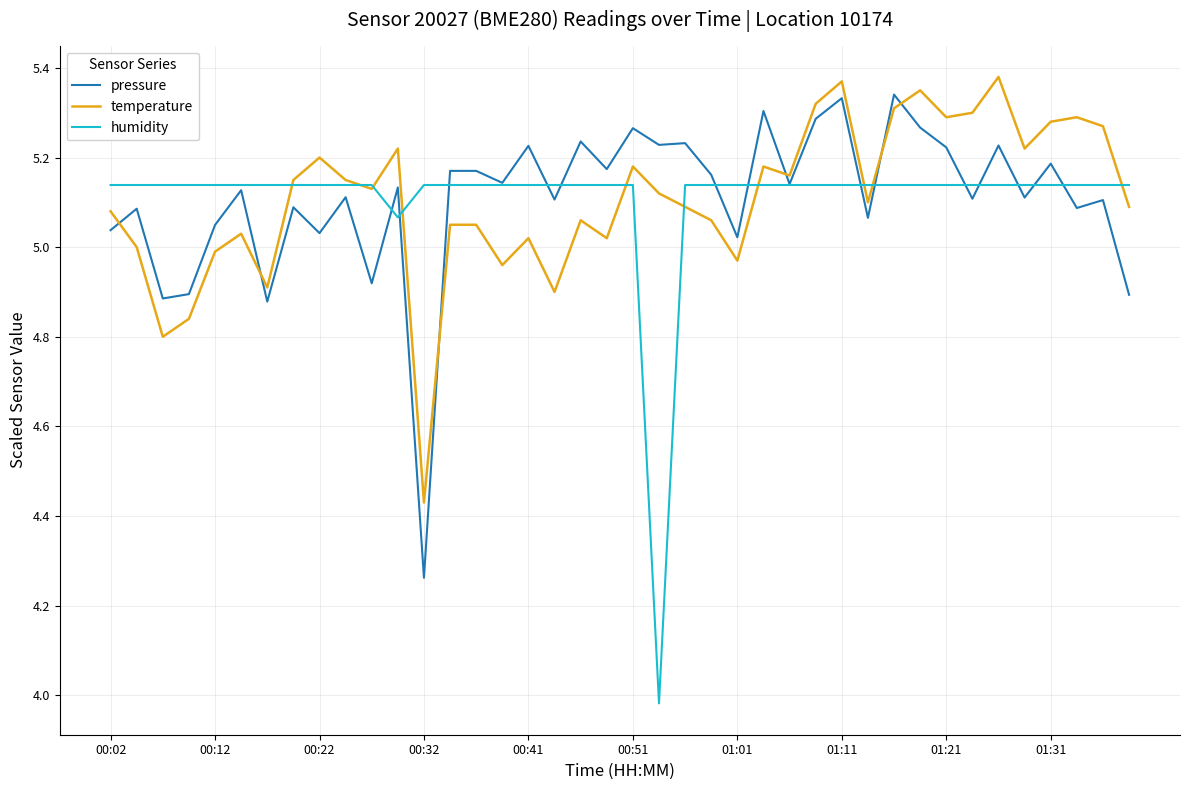

Which series has the widest spread of values?

humidity